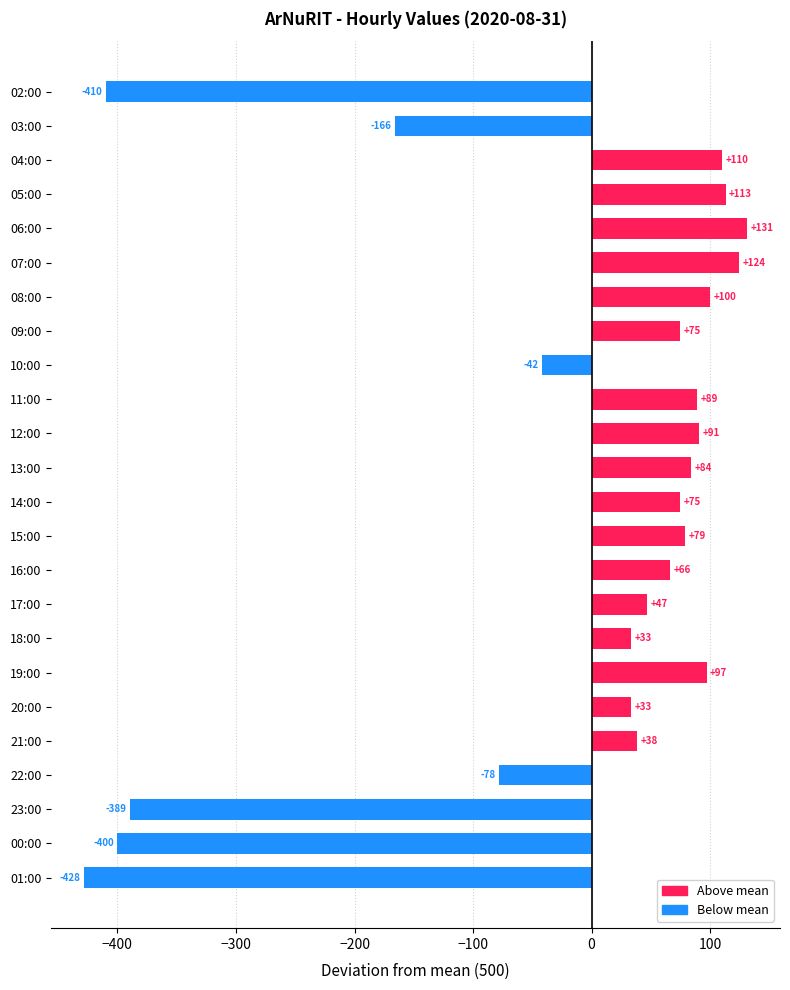

Which label corresponds to the smallest value in the chart?

01:00